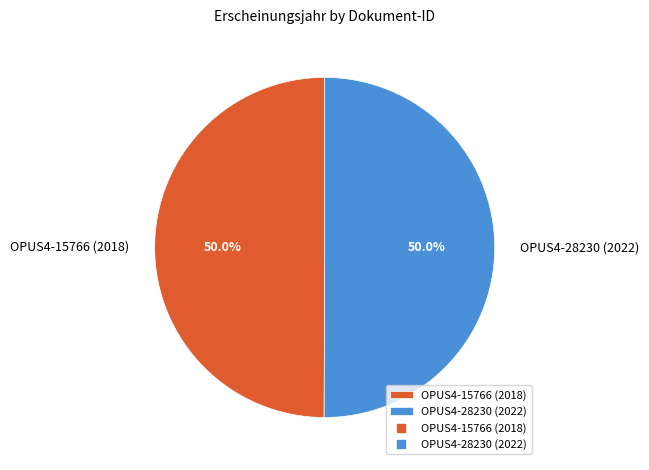

Count the number of slices in the pie.

2